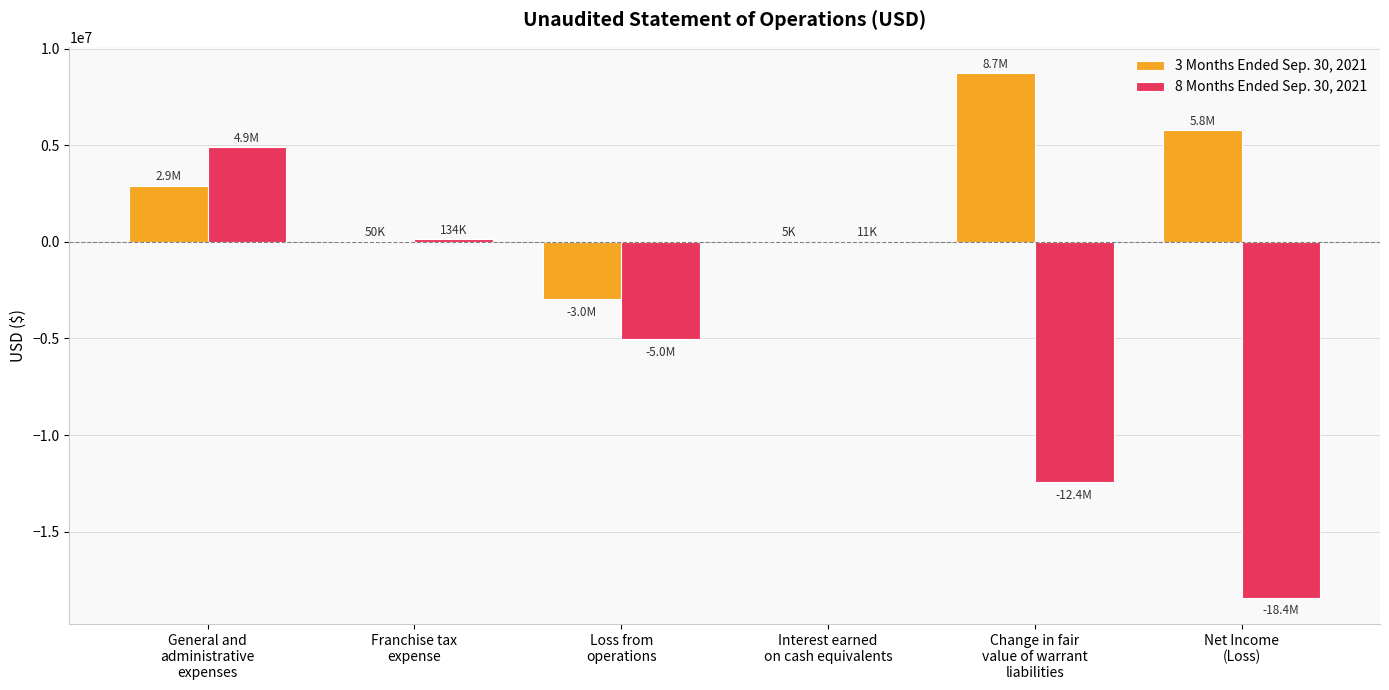

How many groups of bars are there?

6